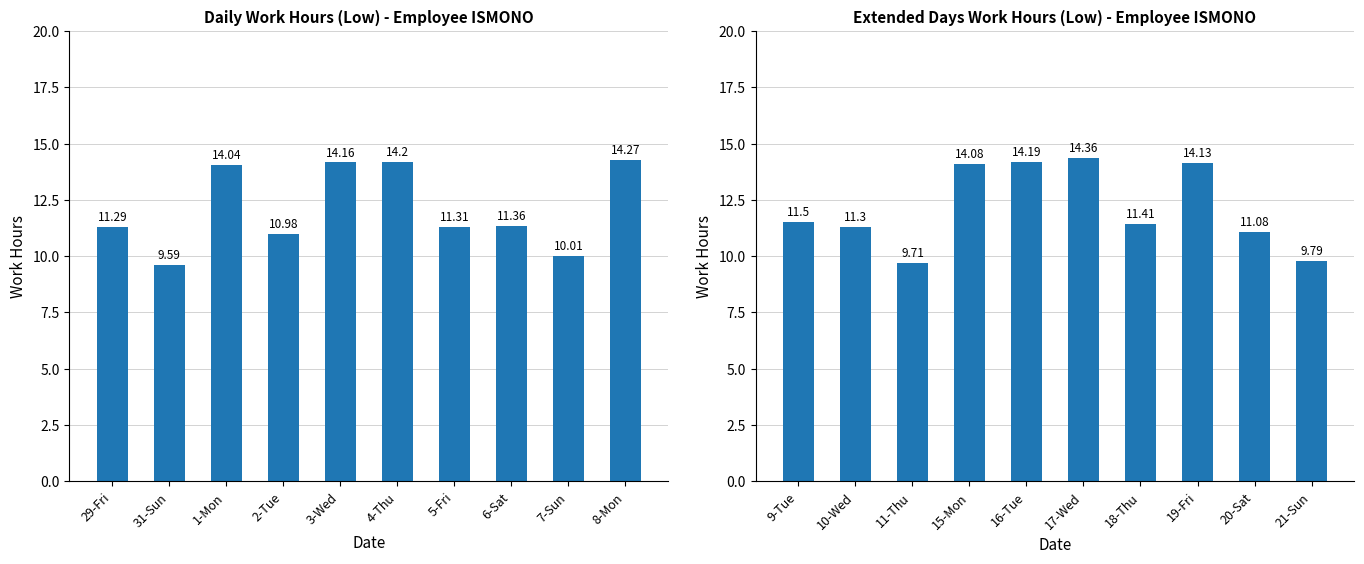

Are the bars grouped side by side (vs. stacked)?

No